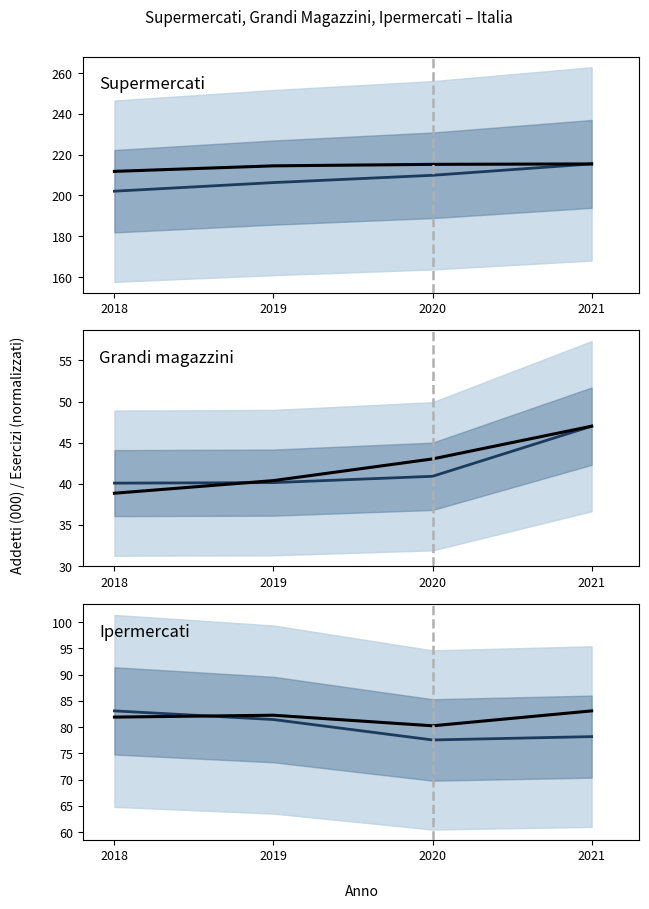

True or false: Supermercati - Valori assoluti and Ipermercati - Addetti (000) cross at least once.

False